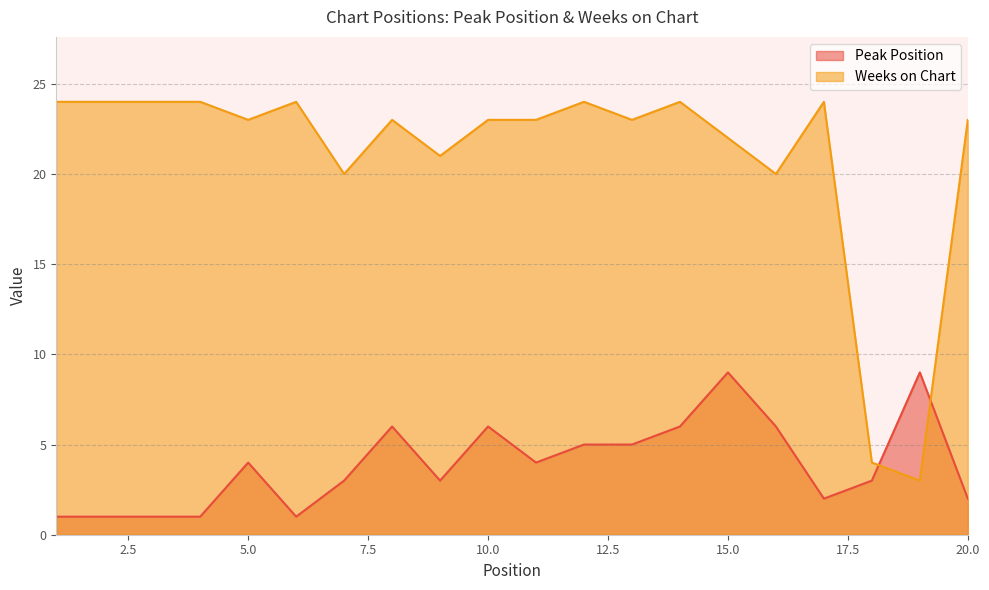

How many times do Peak Position and Weeks on Chart cross each other?

2